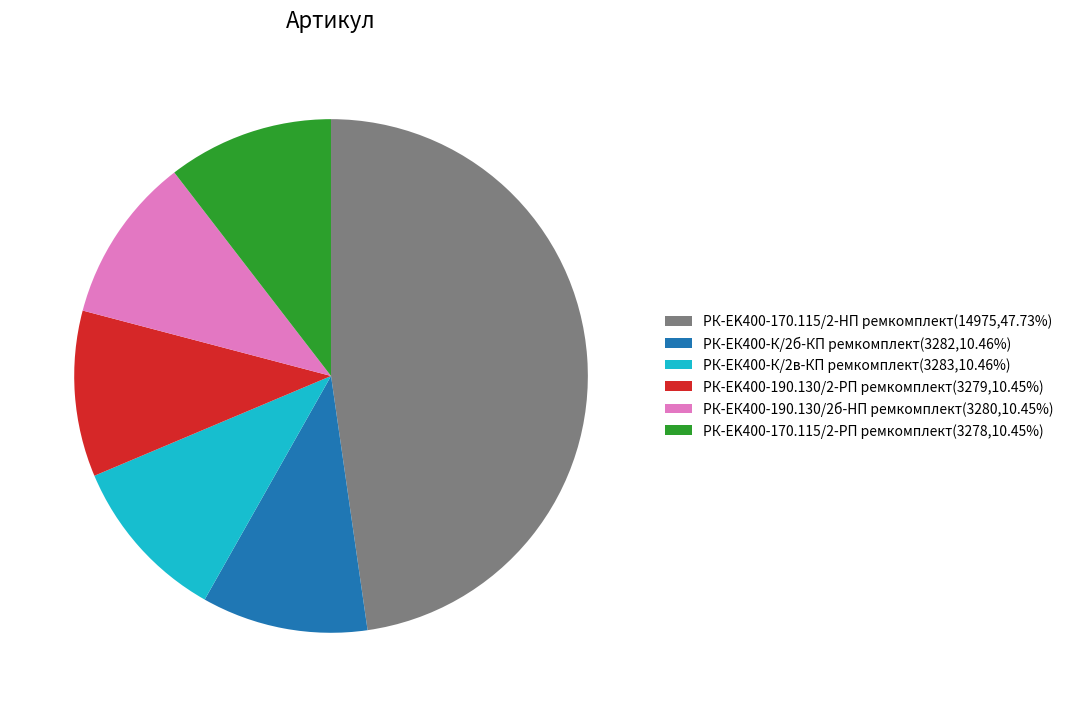

Combined, do РК-EK400-170.115/2-HП ремкомплект(14975,47.73%) and РК-EK400-170.115/2-РП ремкомплект(3278,10.45%) account for over 50%?

Yes